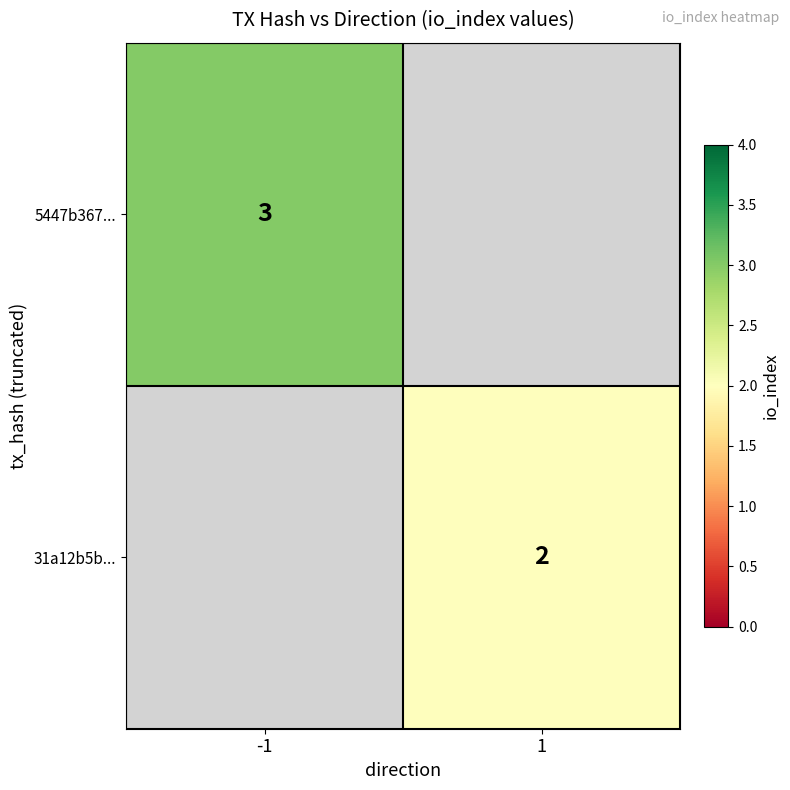

Is it true that 5447b367... equals 3 at -1?

True